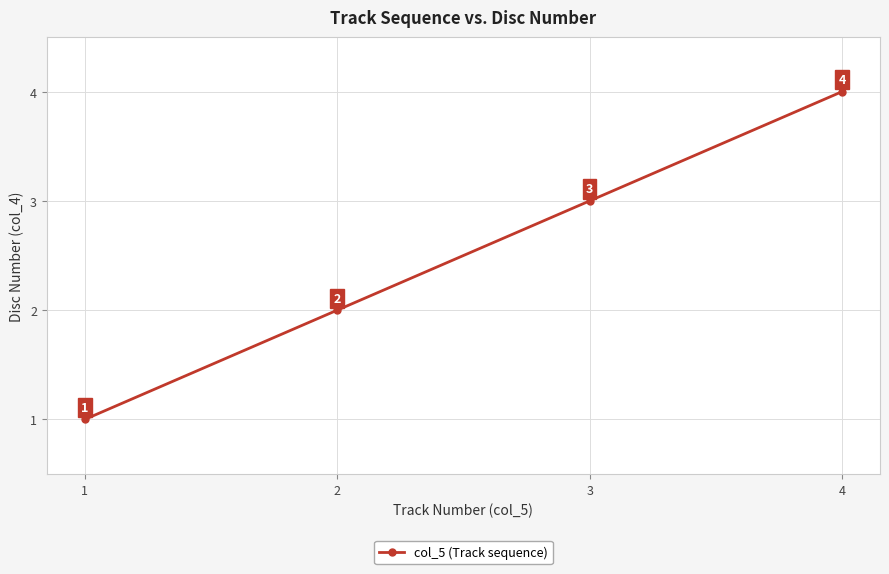

Rank the categories by value from lowest to highest.

1, 2, 3, 4